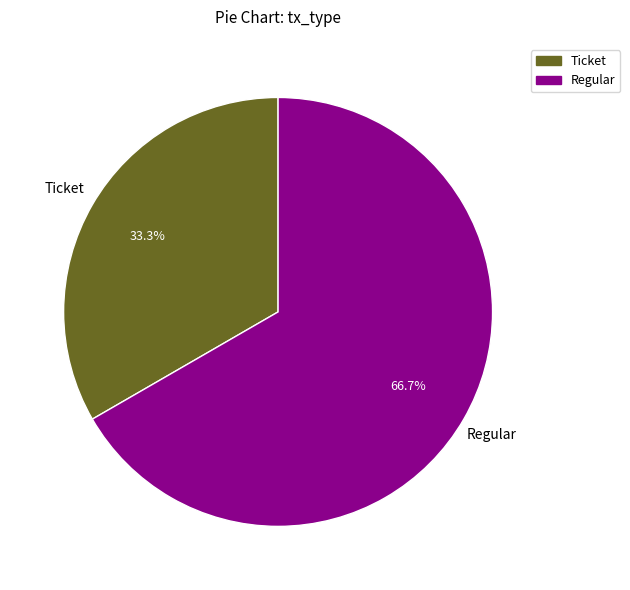

How much of the chart is everything except Ticket?

66.7%